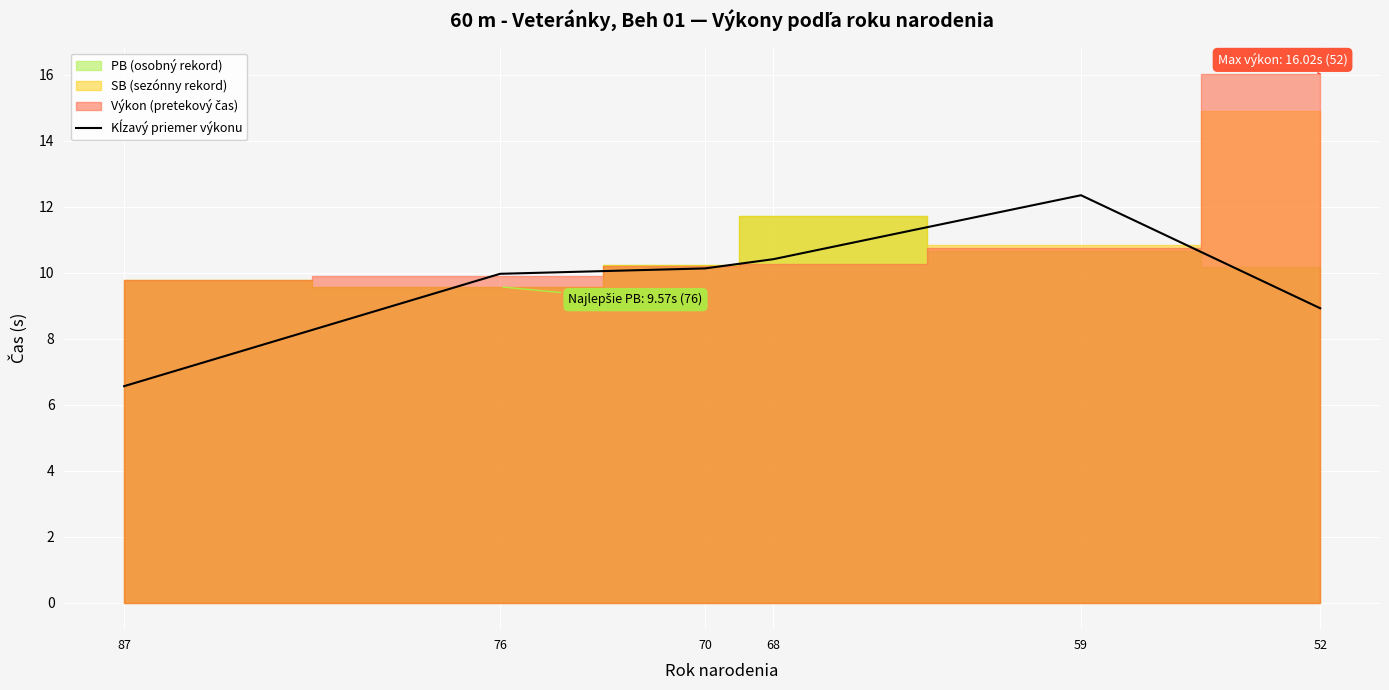

At which category does the chart reach its minimum across all series?

87